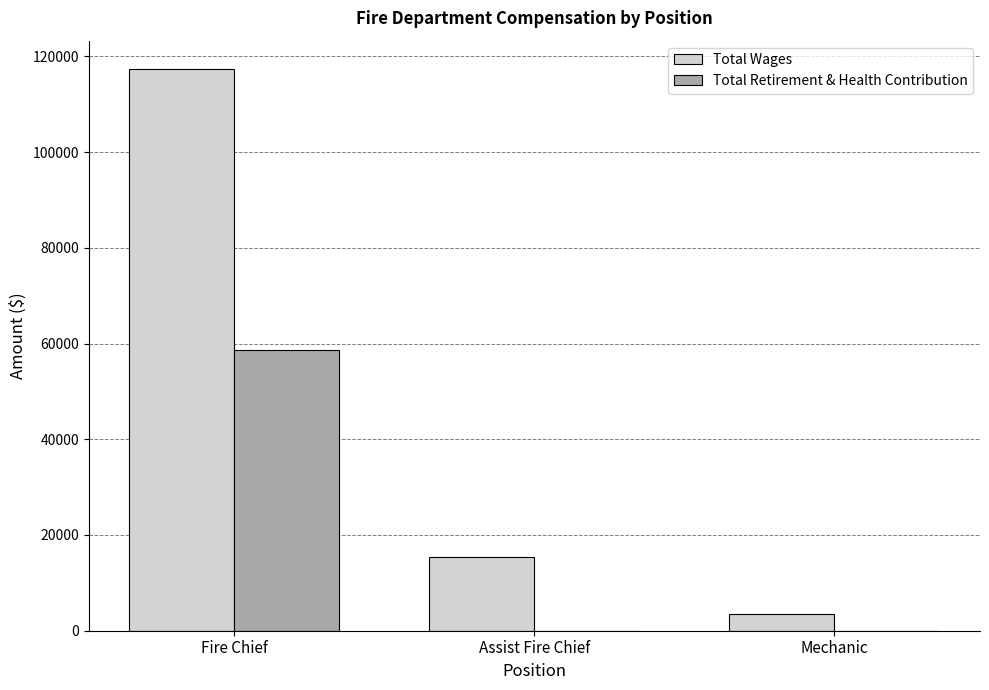

Reading left to right, what are all the values shown in this chart?

Total Wages: Fire Chief=117405	Assist Fire Chief=15410	Mechanic=3546
Total Retirement & Health Contribution: Fire Chief=58683	Assist Fire Chief=0	Mechanic=0